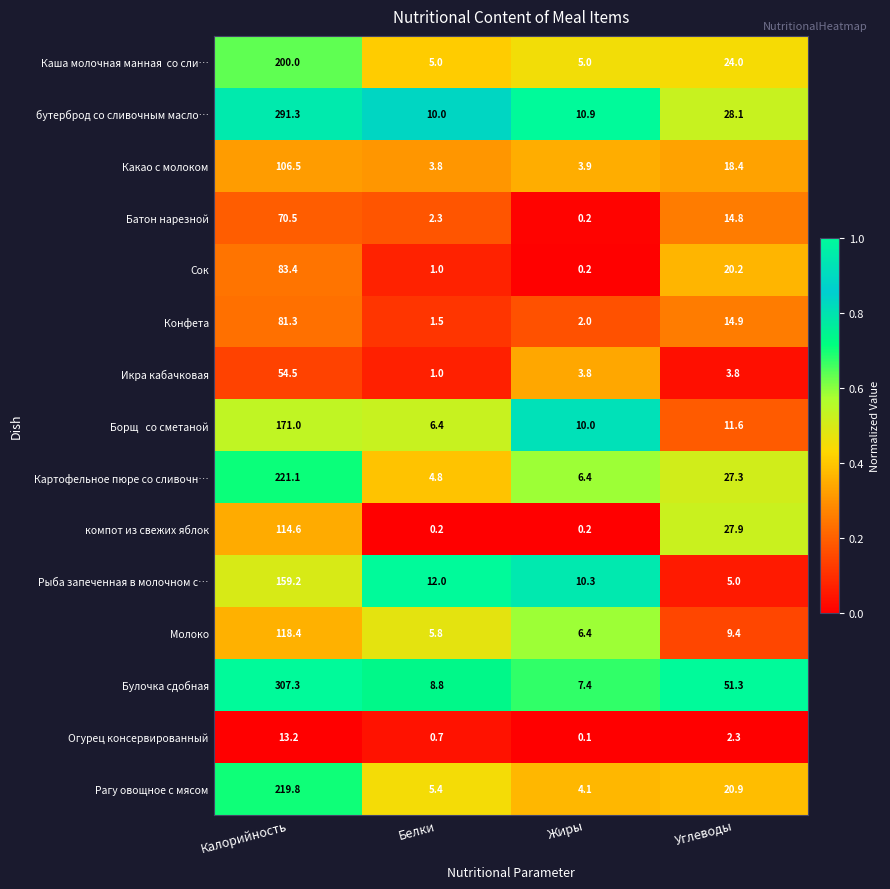

The value of Рыба запеченная в молочном с… at Углеводы is 5.0. True or false?

True